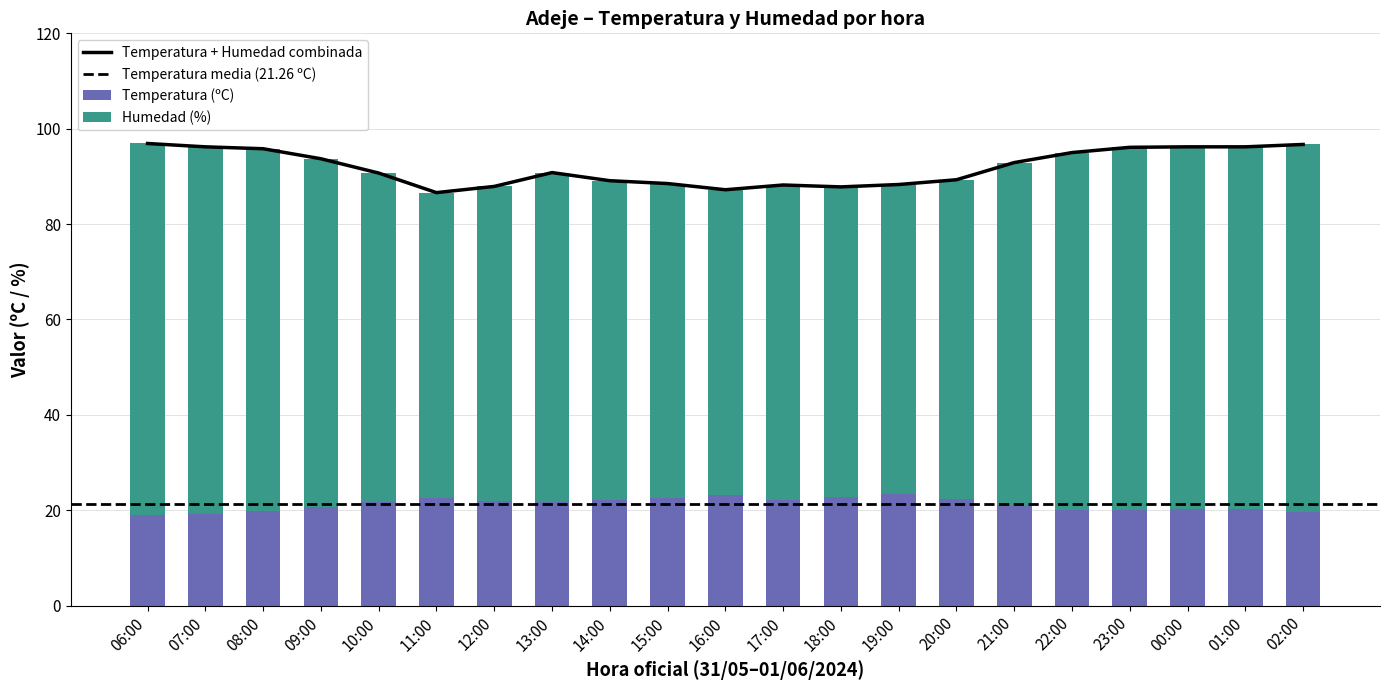

What is the greatest value displayed?

78.0